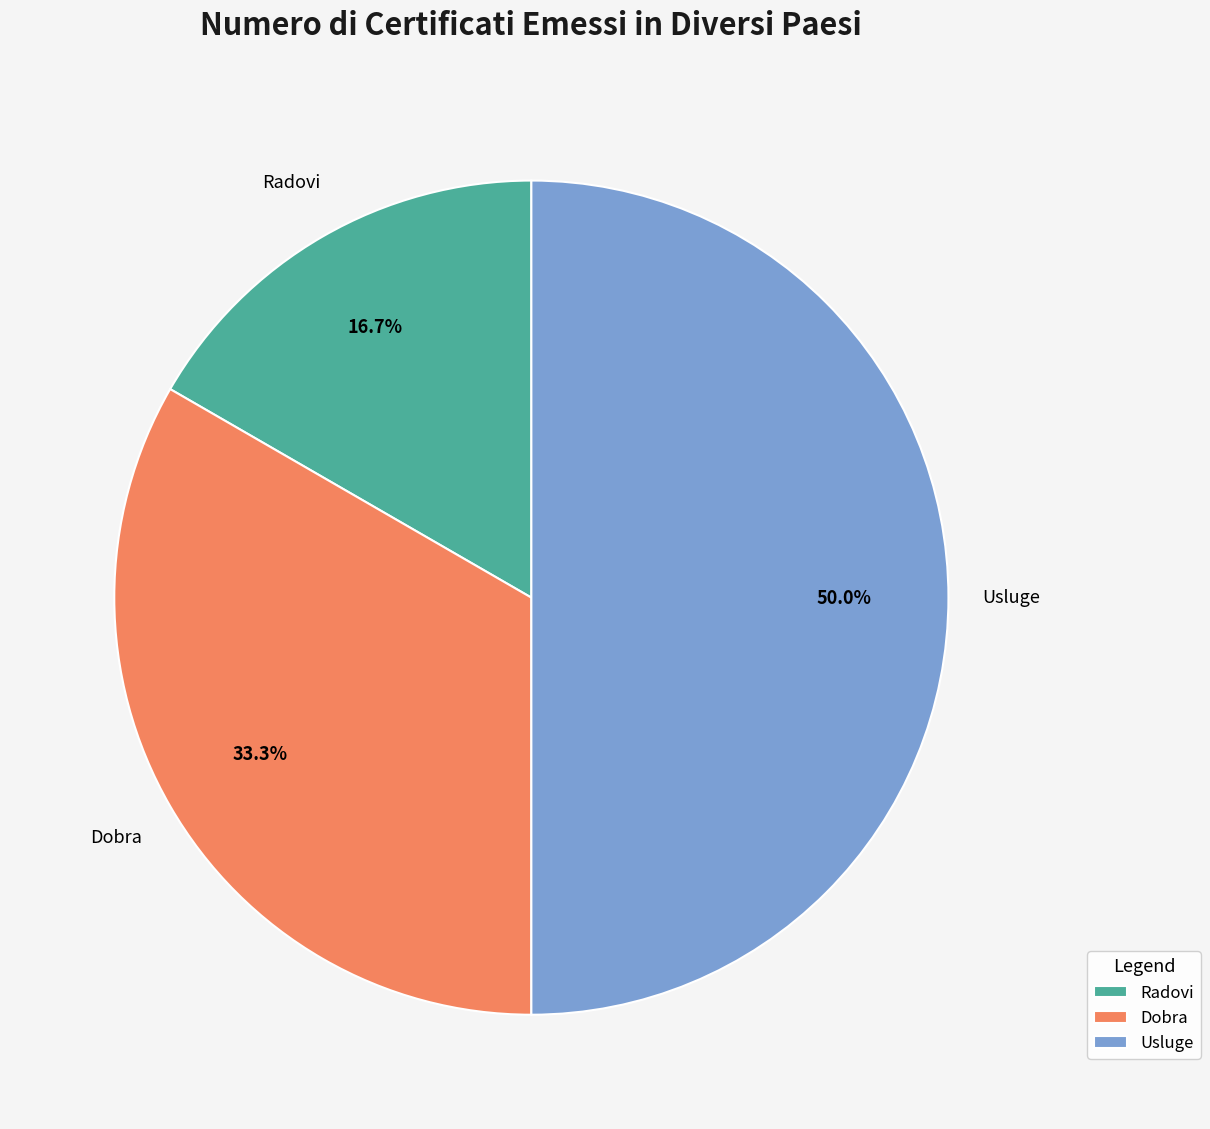

Approximately how many times larger is the value at Dobra compared to Usluge?

0.7